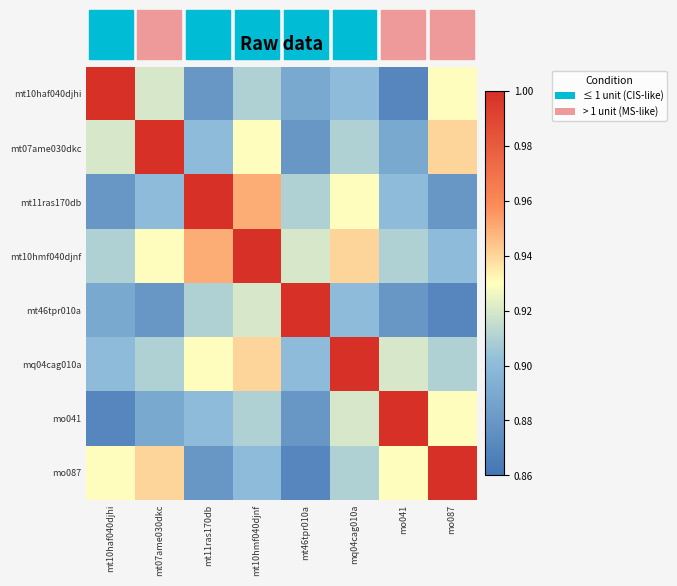

Rank the series by their maximum value, from lowest to highest.

mt10haf040djhi, mt07ame030dkc, mt11ras170db, mt10hmf040djnf, mt46tpr010a, mq04cag010a, mo041, mo087